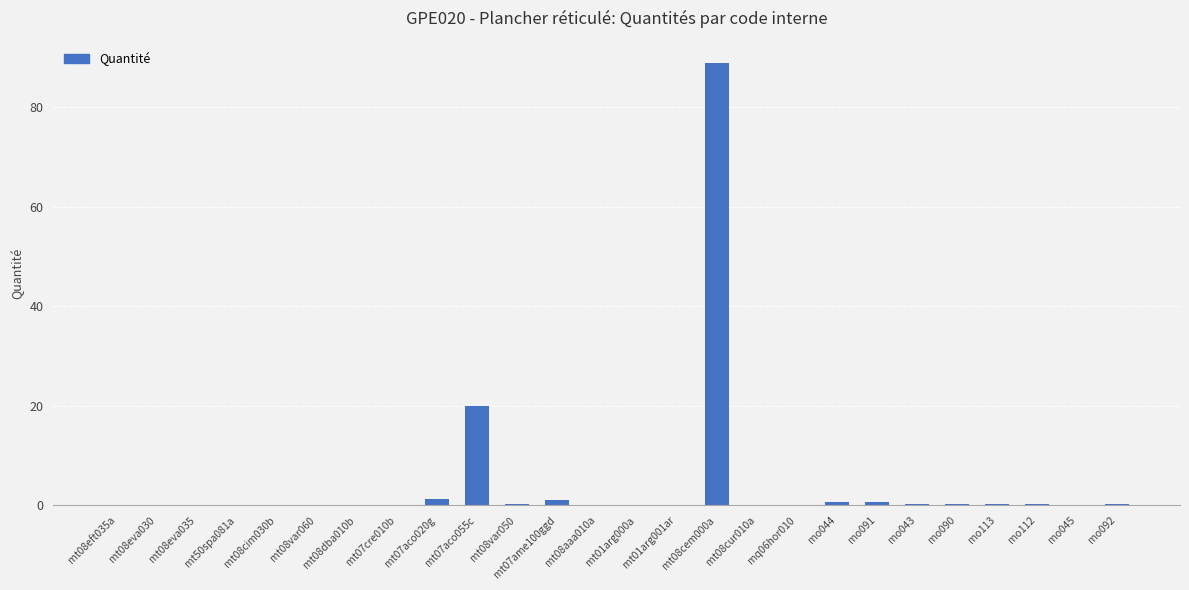

What is the sum of the values at mt08cem000a and mt07aco055c?

108.8